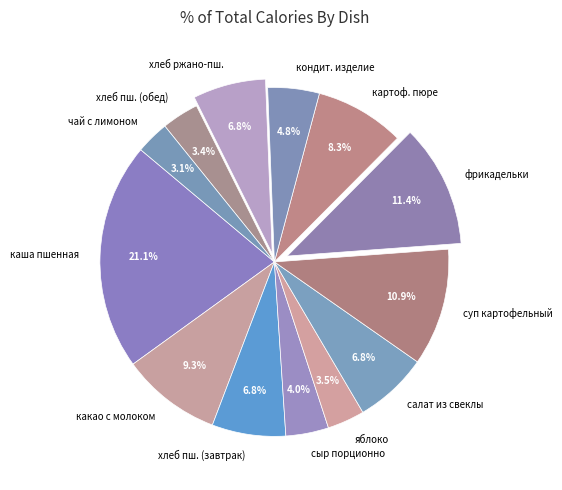

What is the largest slice in the pie chart?

каша пшенная